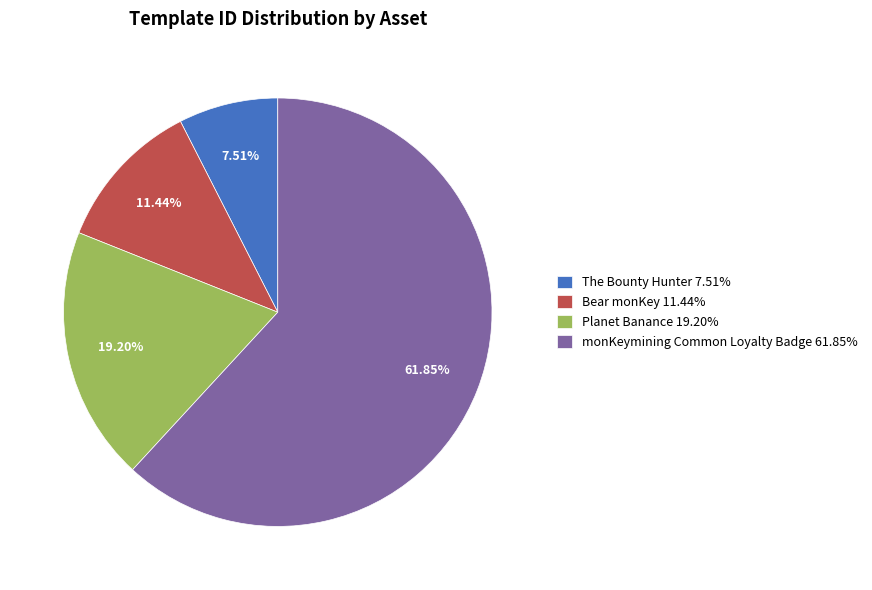

The Planet Banance slice represents 27% of the pie. True or false?

False